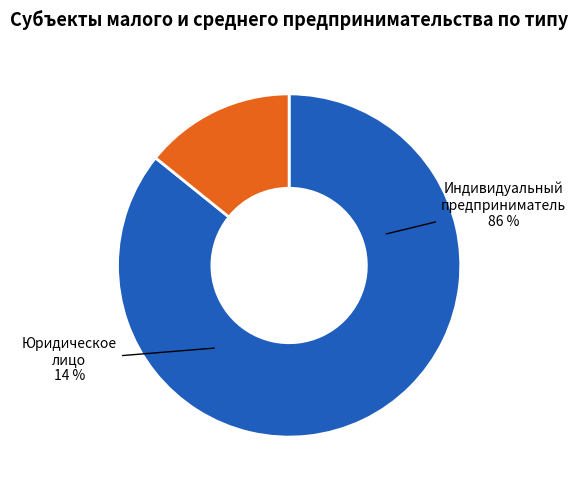

To the nearest percent, what percentage of the pie is Юридическое лицо?

14%